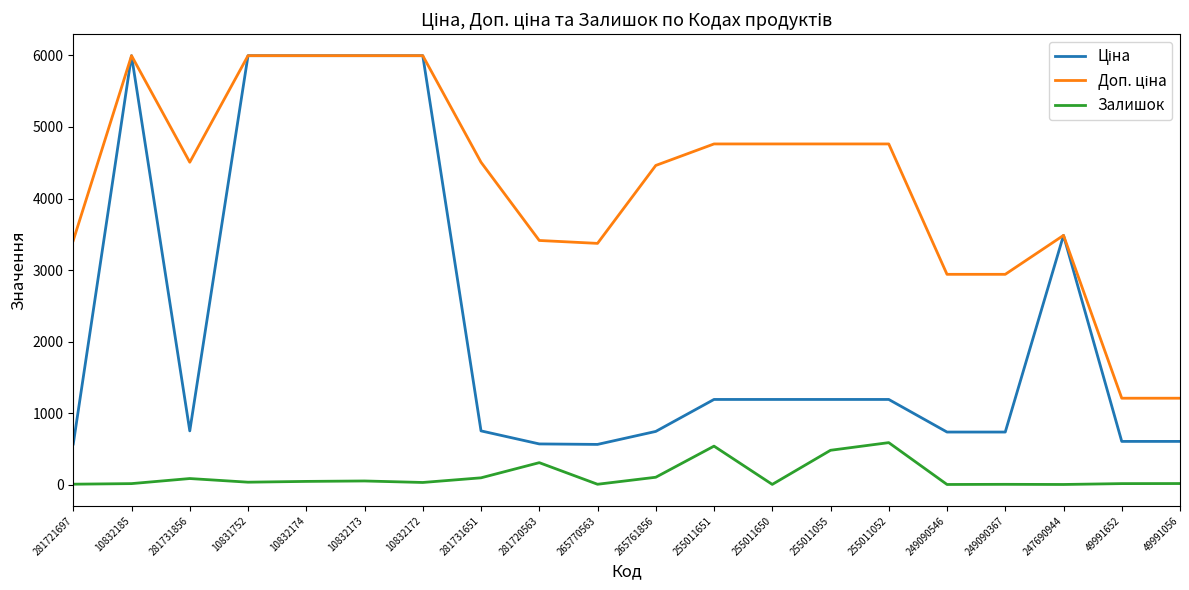

What is the maximum value shown in the chart?

5996.8